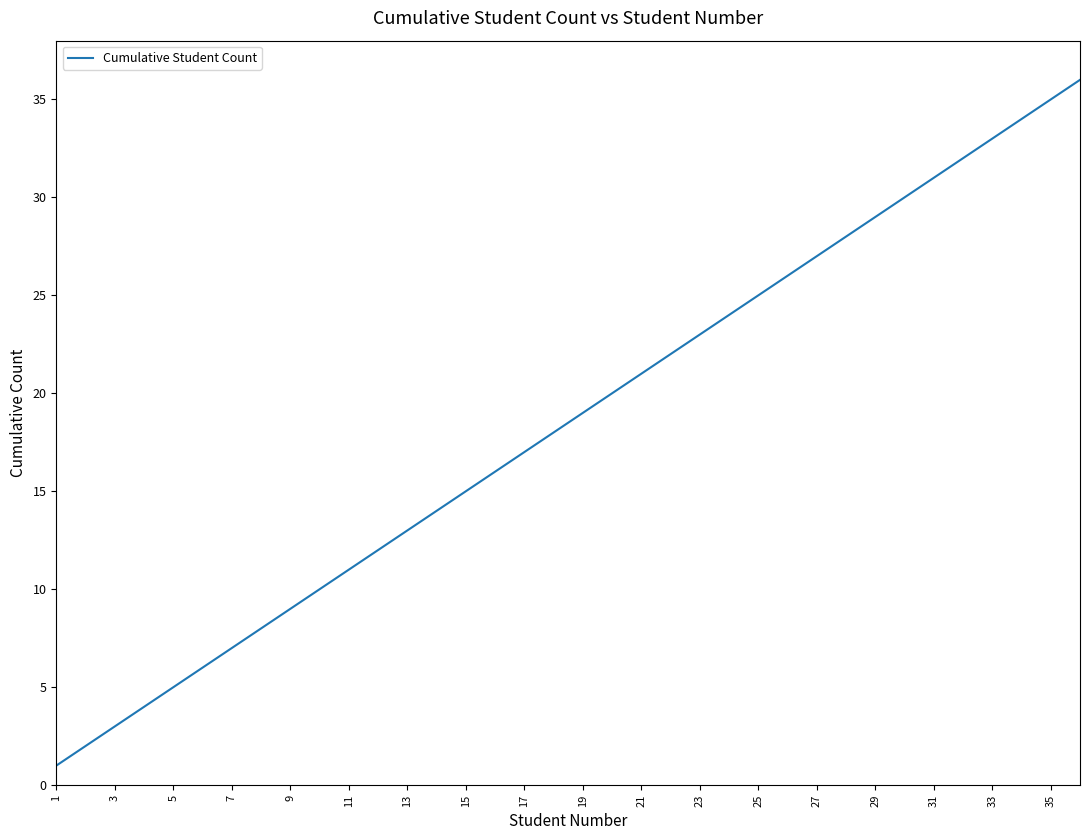

What is the difference between the maximum and minimum values?

35